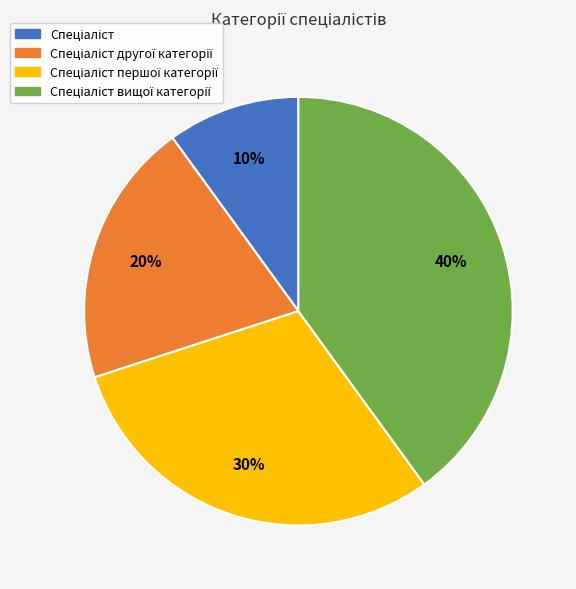

To the nearest percent, what is the average slice percentage?

25%